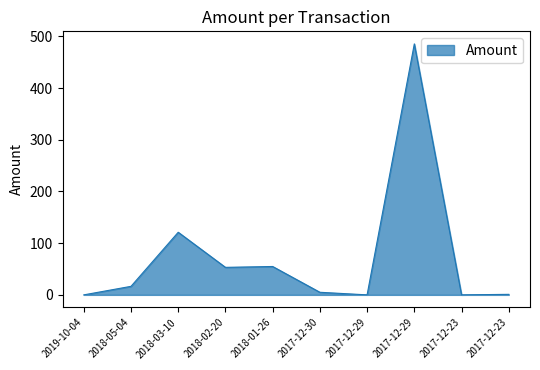

What is the value of the 4th point from the left?

53.2